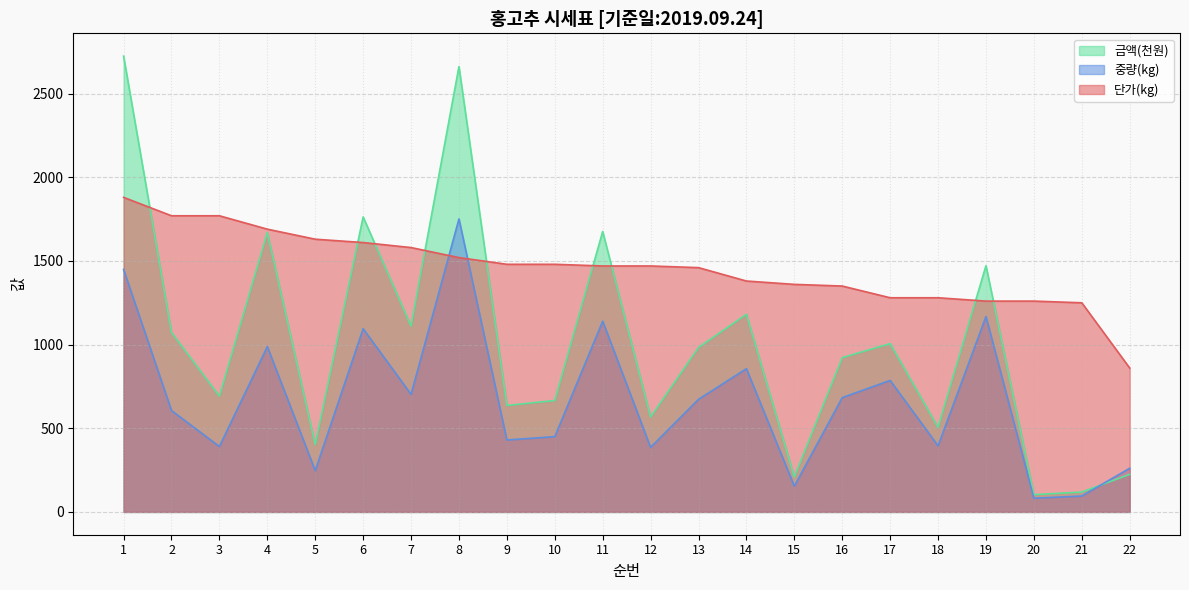

What is the value of the 단가(kg) point at the 4th from the left?

1690.0